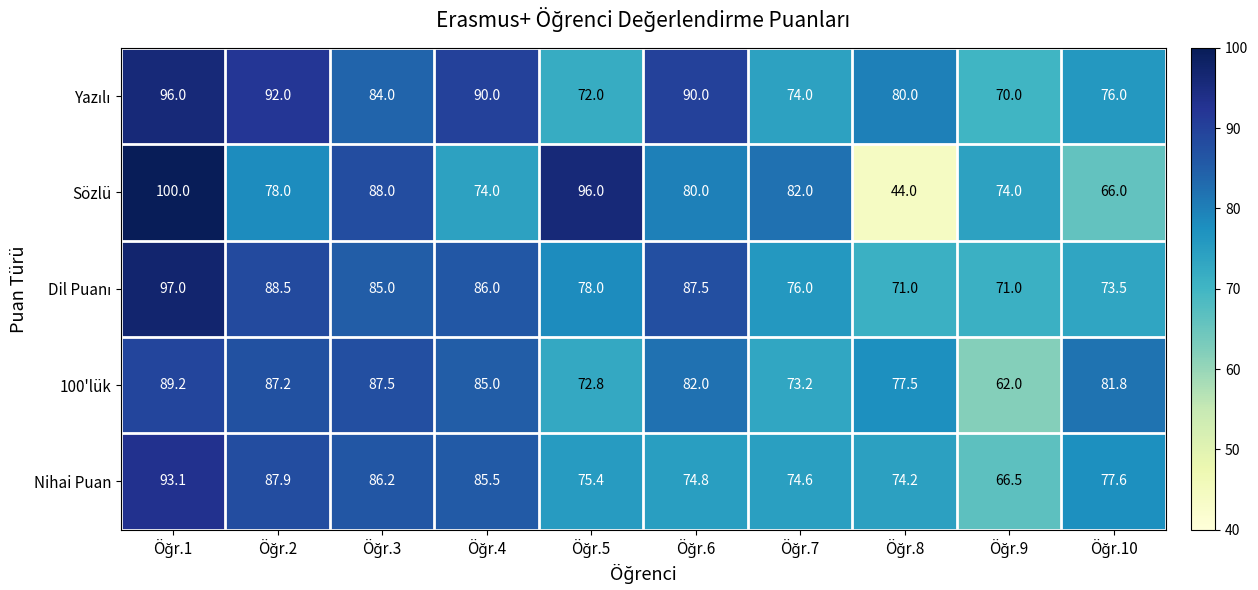

At how many categories does at least one series exceed 51?

10